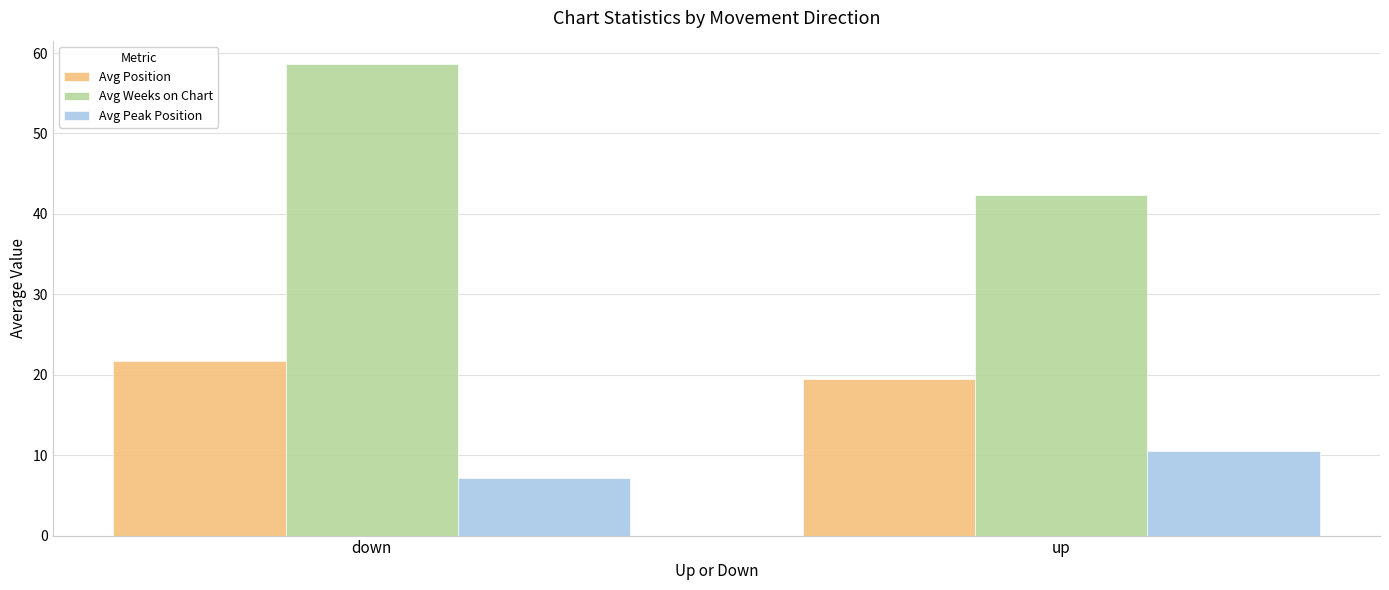

What is the label of the 1st bar from the left?

down